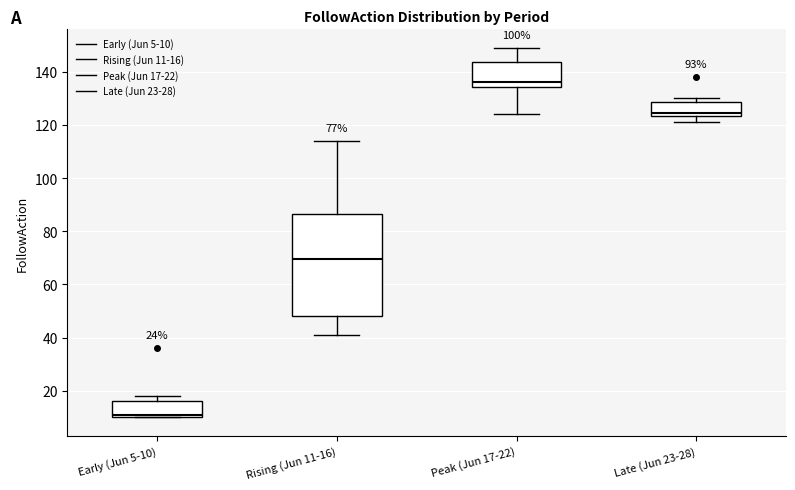

Which box has the highest median line?

Peak (Jun 17-22)